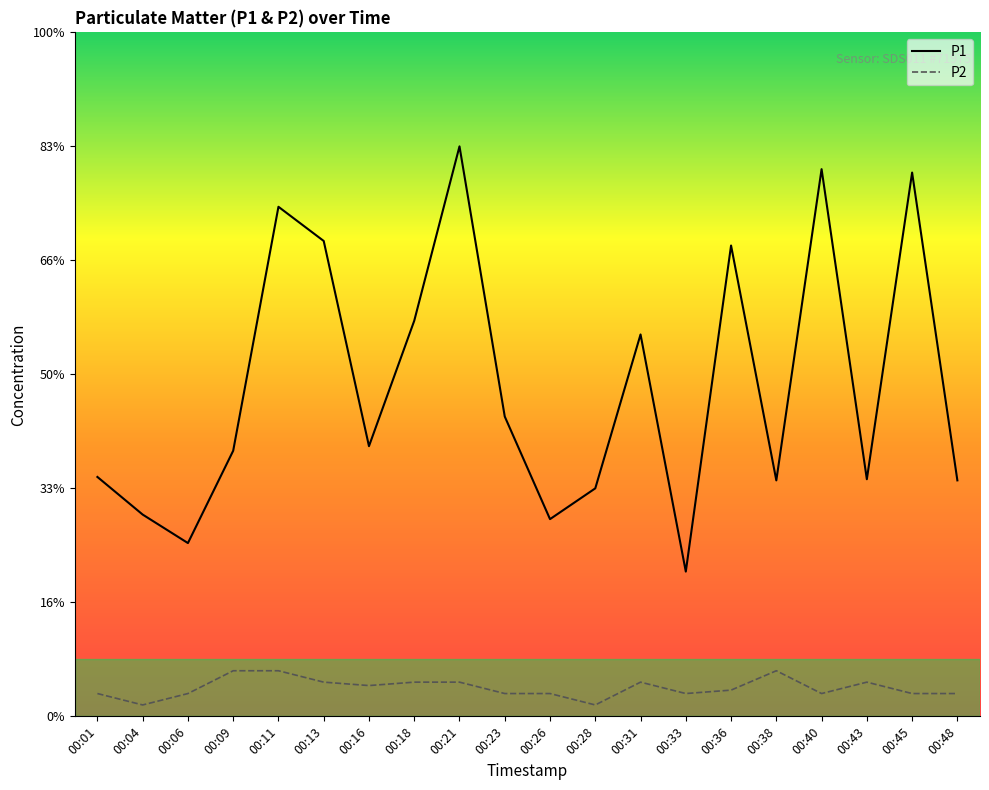

True or false: P2 and P1 cross at least once.

False